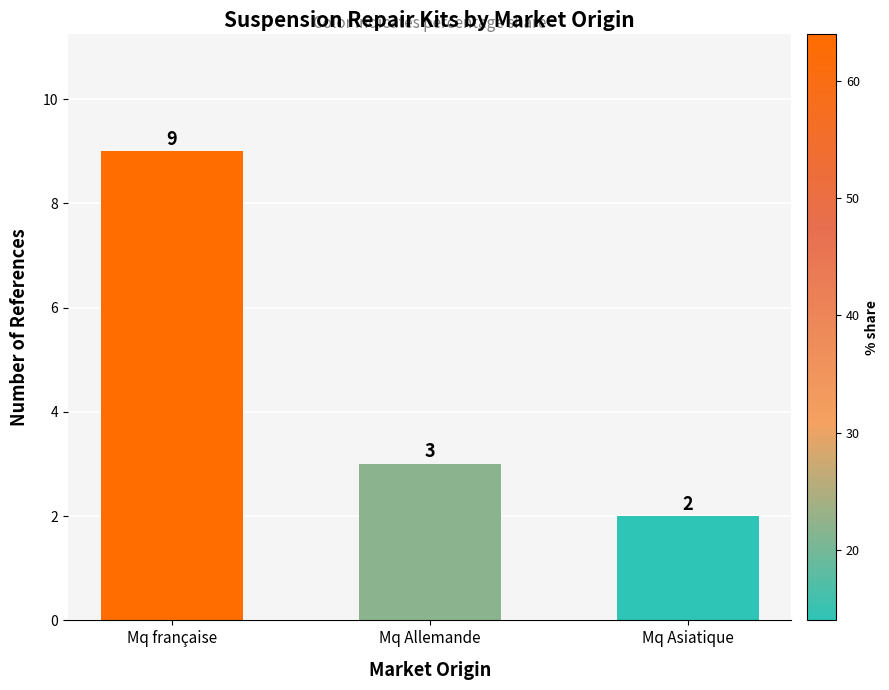

What is the difference between the values at Mq française and Mq Allemande?

6